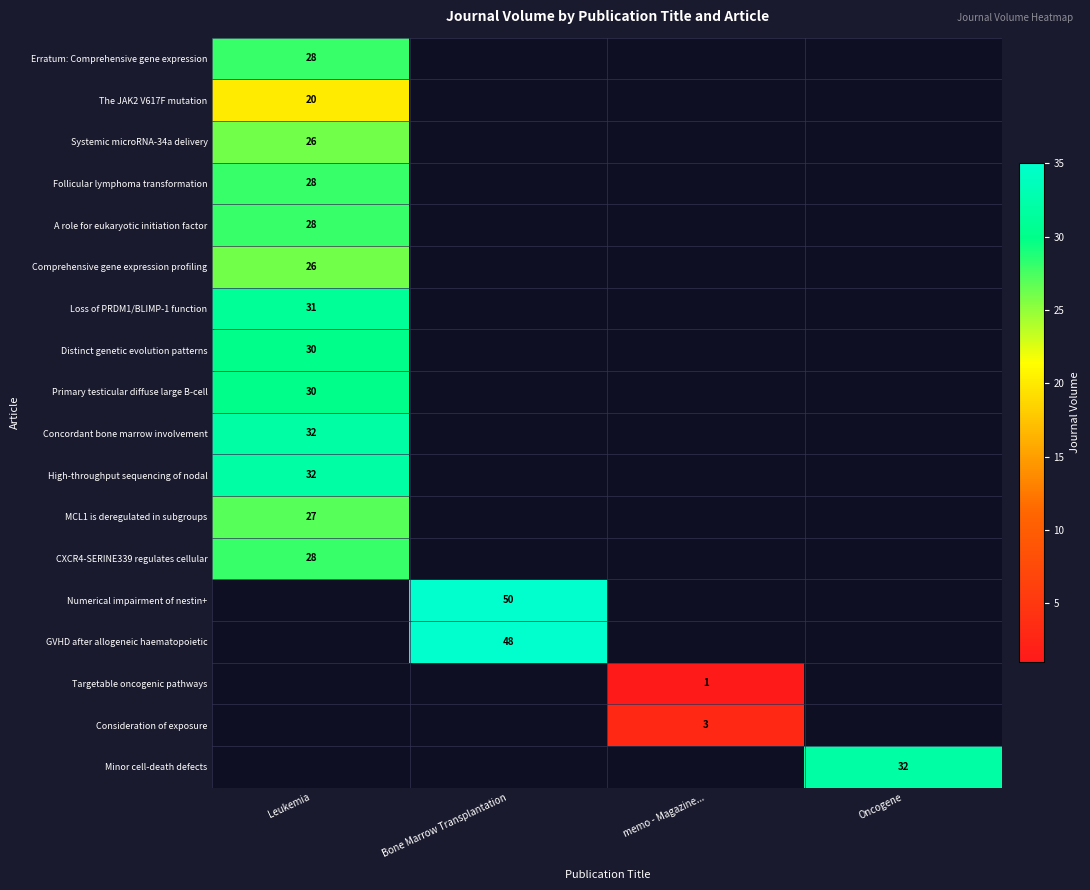

At which category is the sum across all series the highest?

Leukemia